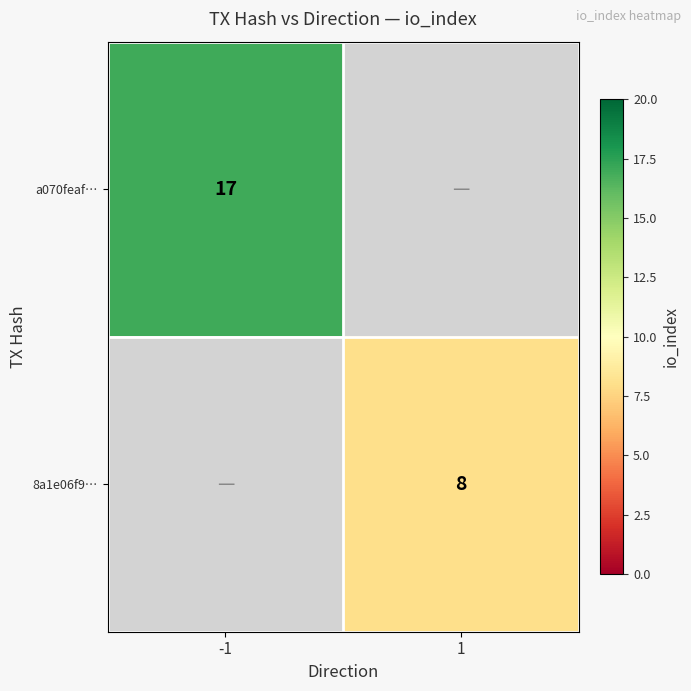

Is it true that a070feaf… equals 10 at -1?

False